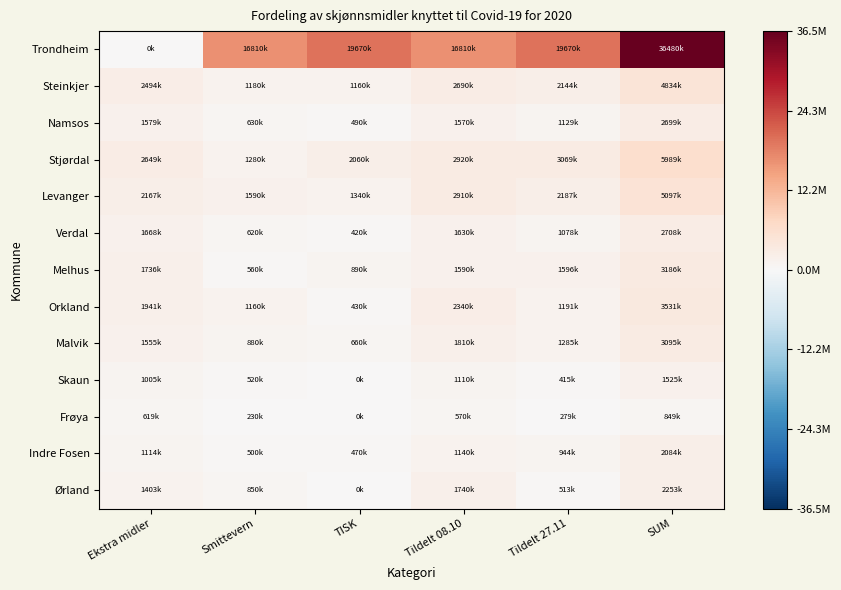

At how many categories does at least one series exceed 5180923?

5